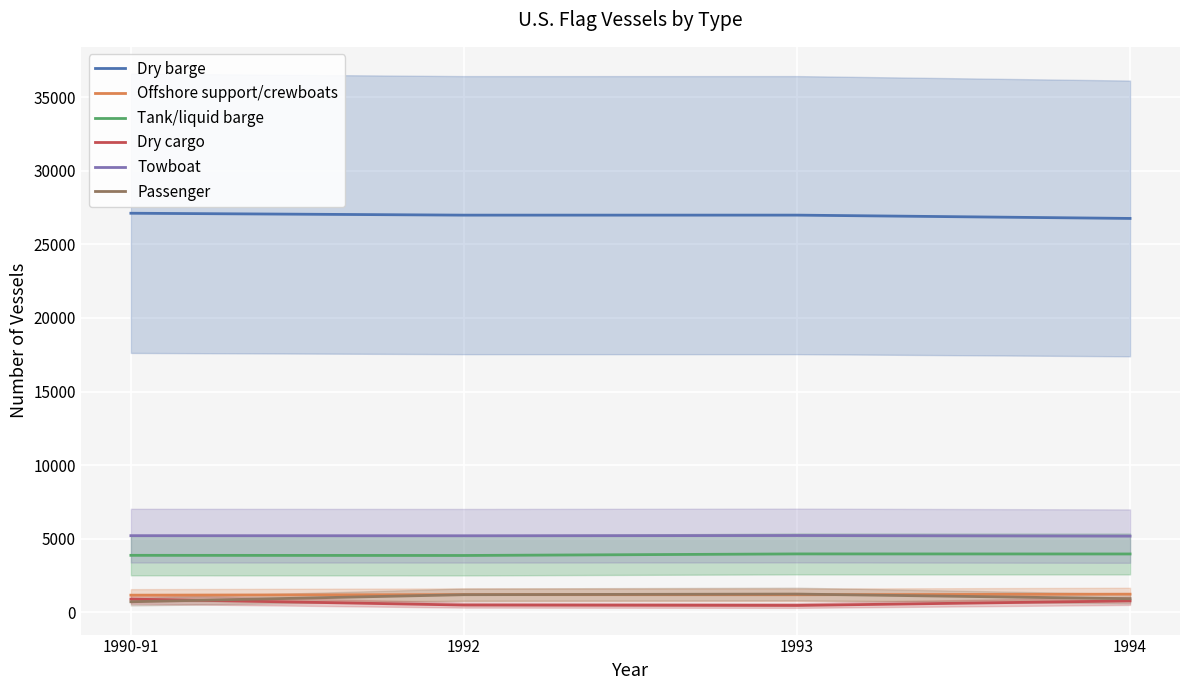

Reading right to left, what are all the values shown in this chart?

Dry barge: 1994=26757	1993=26982	1992=26981	1990-91=27110
Offshore support/crewboats: 1994=1236	1993=1197	1992=1205	1990-91=1168
Tank/liquid barge: 1994=3966	1993=3970	1992=3864	1990-91=3874
Dry cargo: 1994=778	1993=470	1992=497	1990-91=900
Towboat: 1994=5179	1993=5219	1992=5203	1990-91=5210
Passenger: 1994=928	1993=1243	1992=1201	1990-91=721